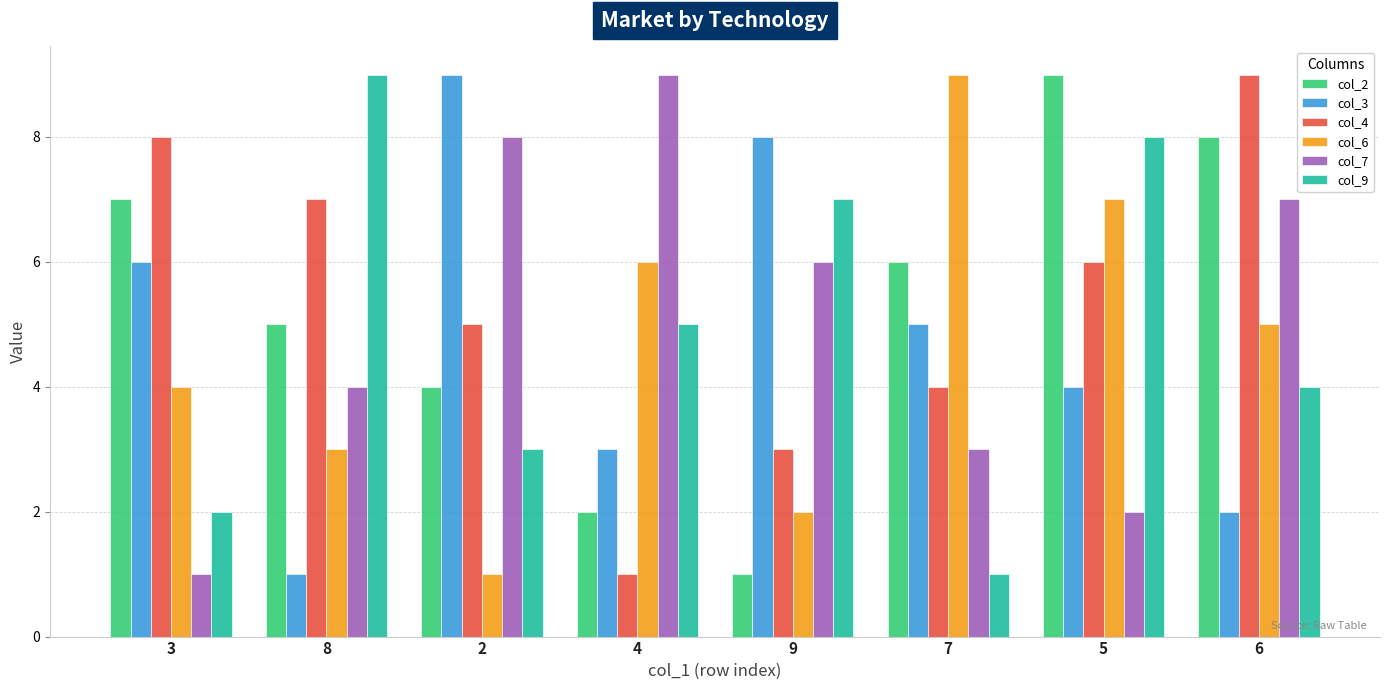

Rank the series at 5 from lowest to highest value.

col_7, col_3, col_4, col_6, col_9, col_2